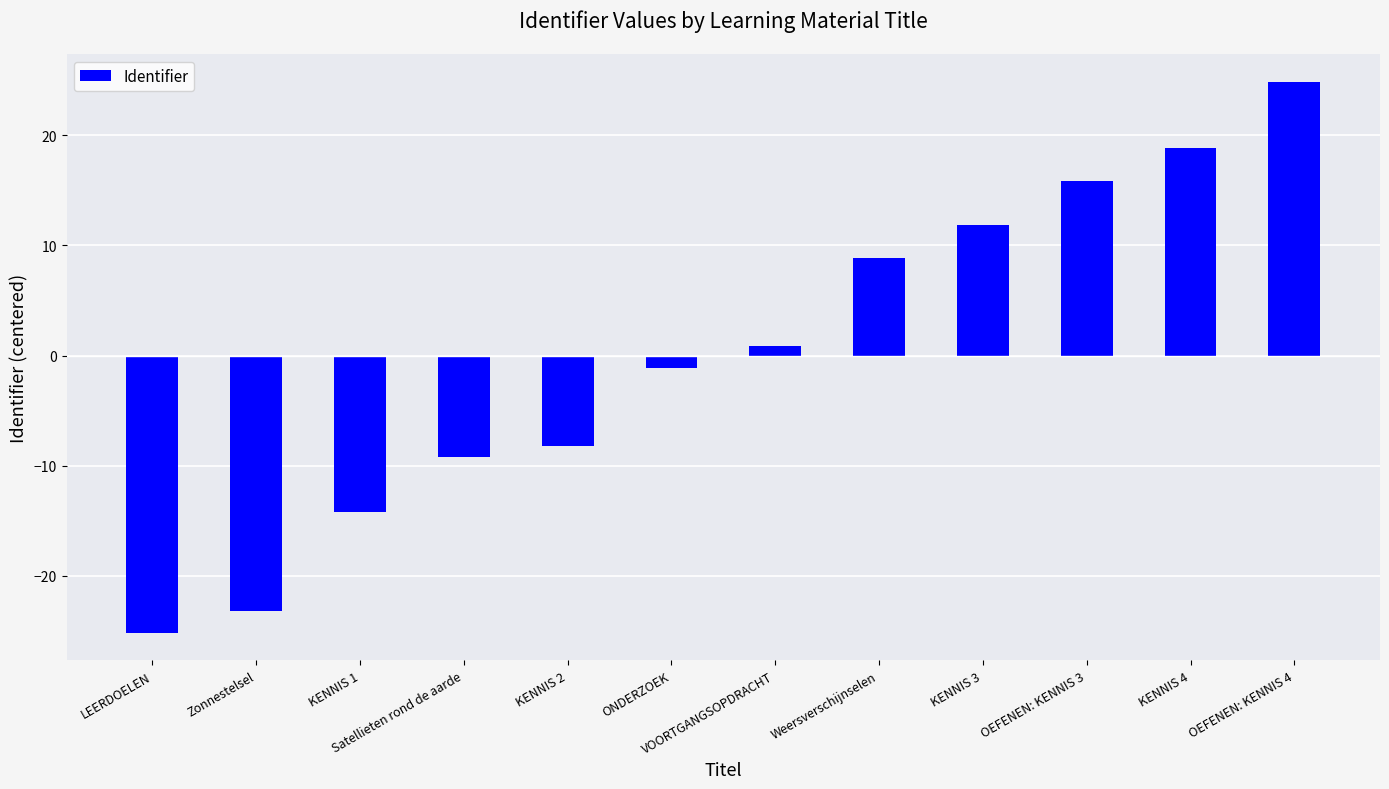

The chart shows a value of 6.2 at OEFENEN: KENNIS 3. True or false?

False